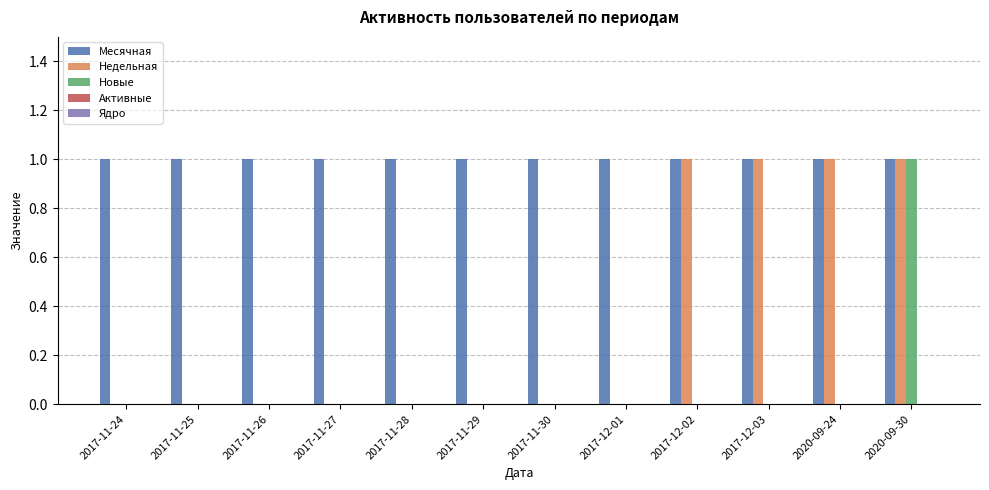

The value of Недельная at 2017-11-26 is 0. True or false?

True